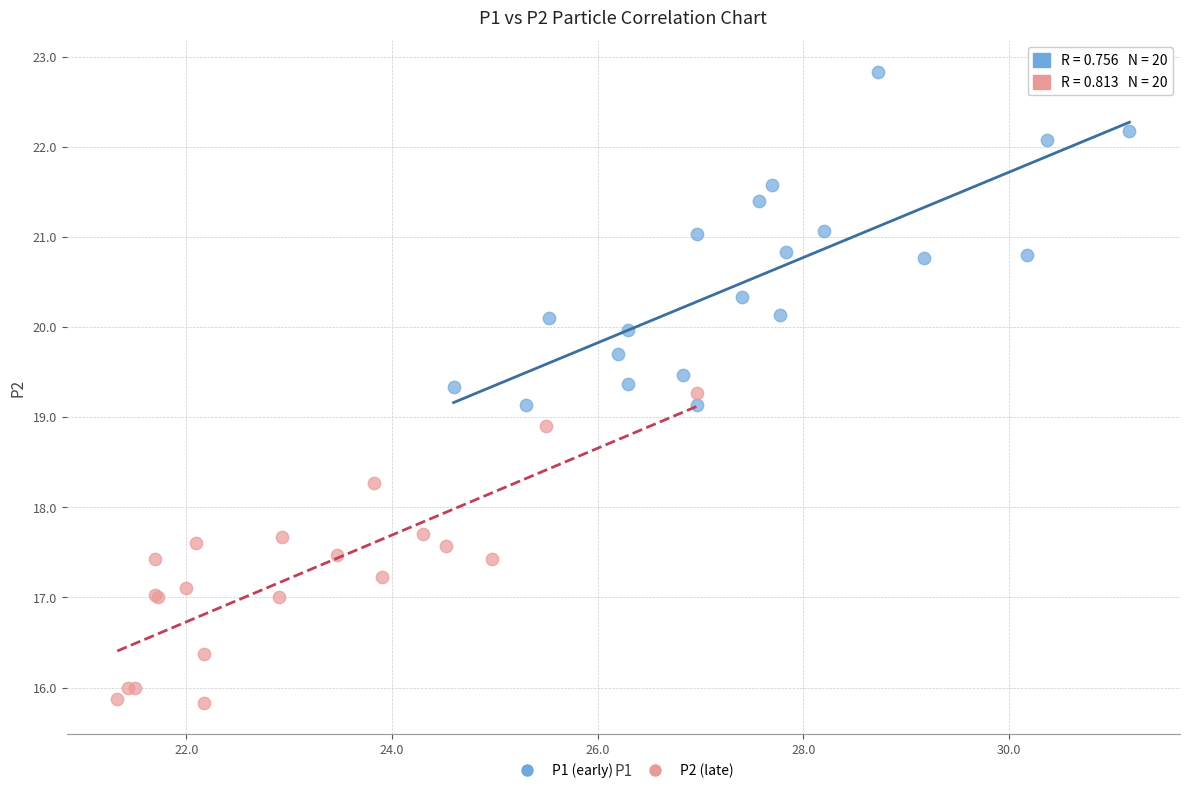

Which series contains the highest Y value?

P1 (early)